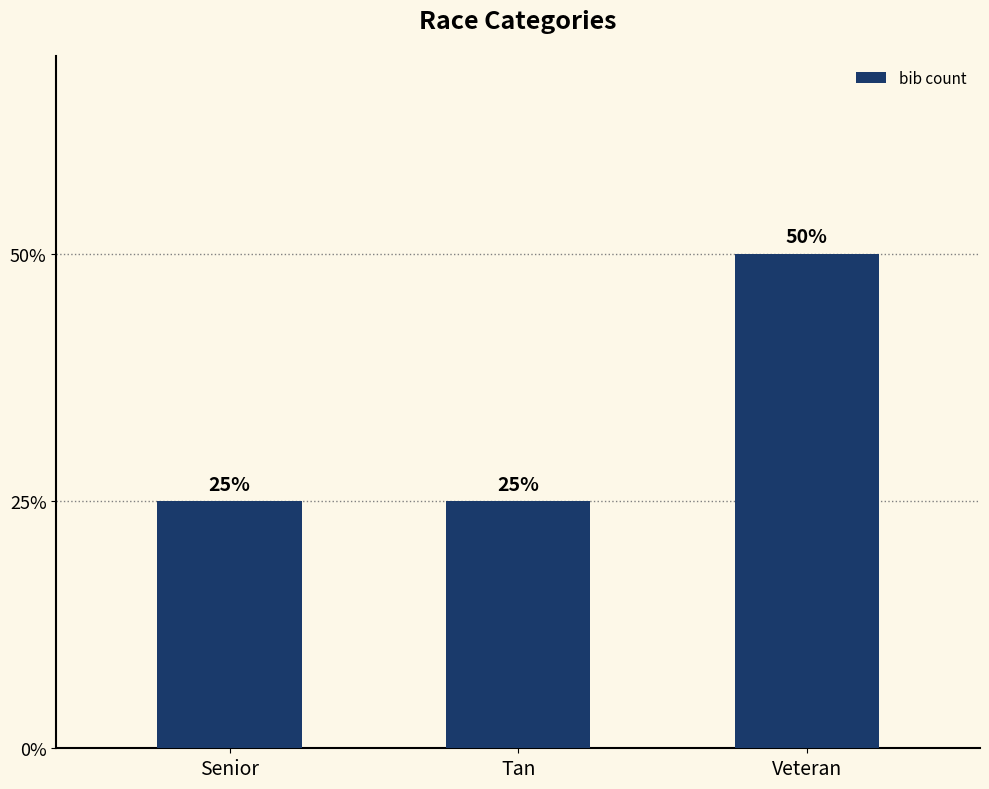

What is the label of the 2nd bar from the right?

Tan